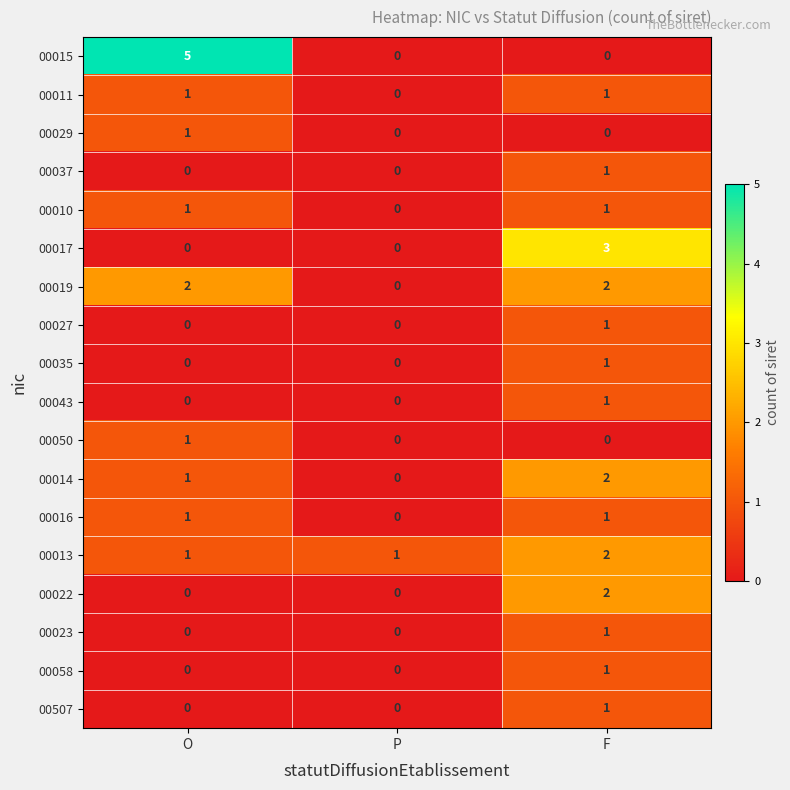

What is the total value across all series at F?

21